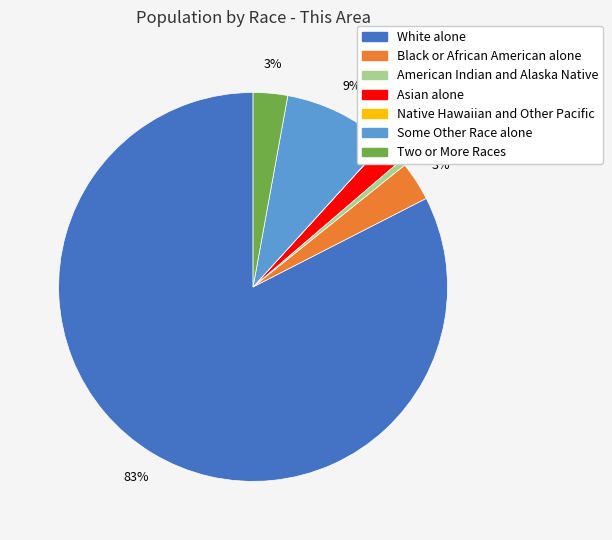

Between Two or More Races and Some Other Race alone, which is larger?

Some Other Race alone